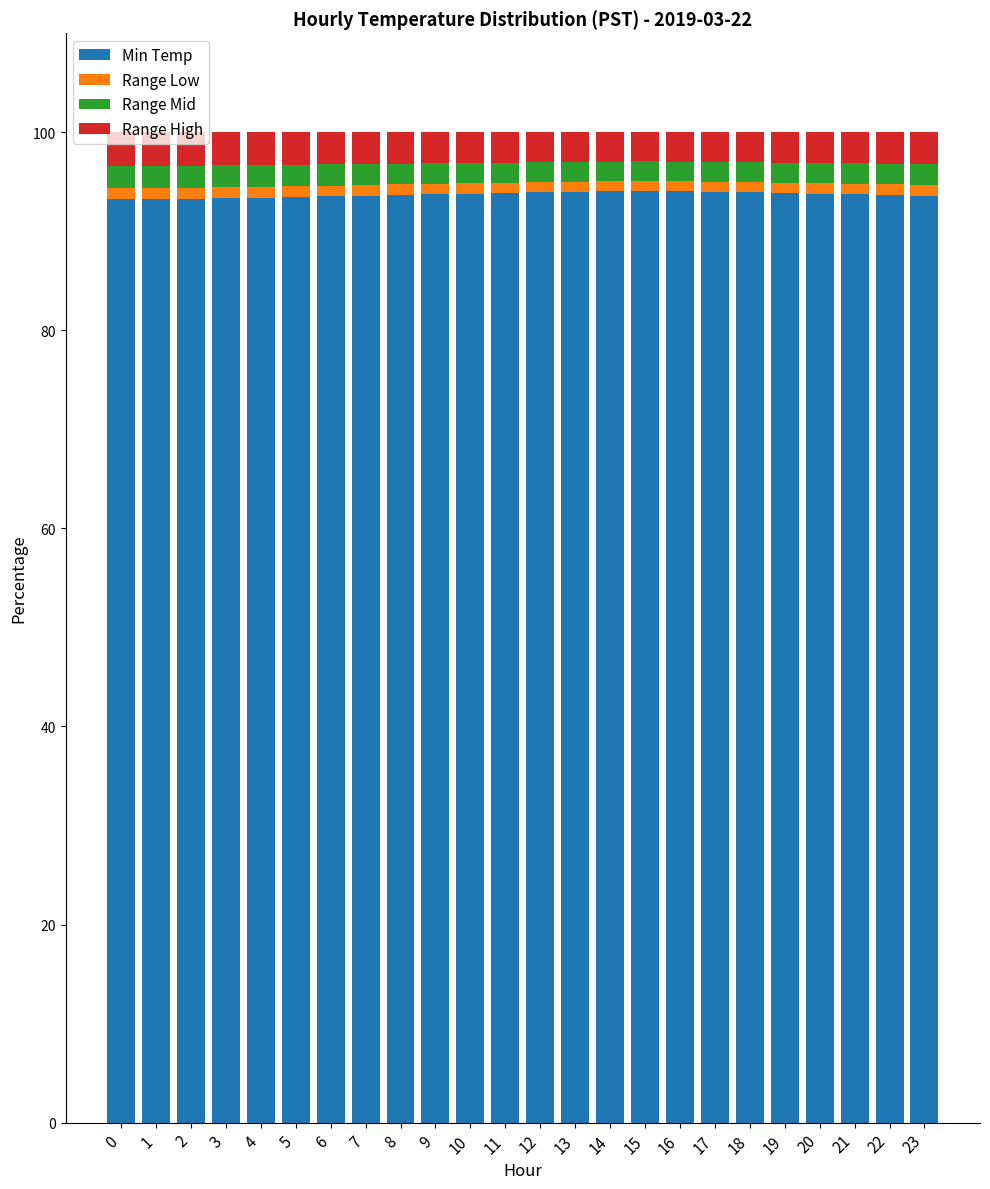

The value of Min Temp at 7 is 93.6. True or false?

True